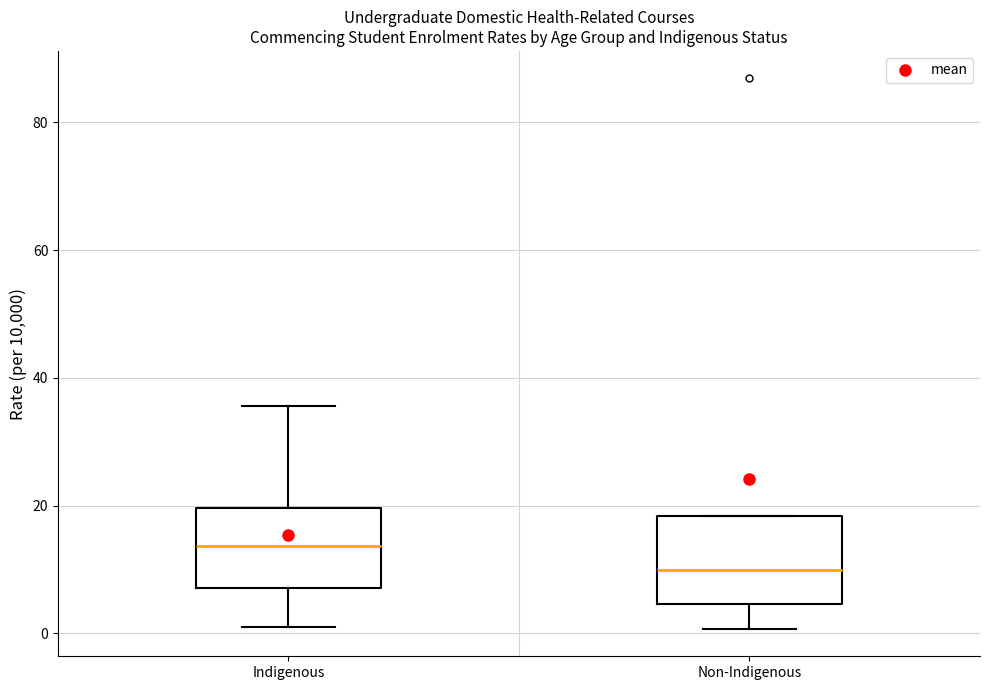

Which box's median line is the highest?

Indigenous